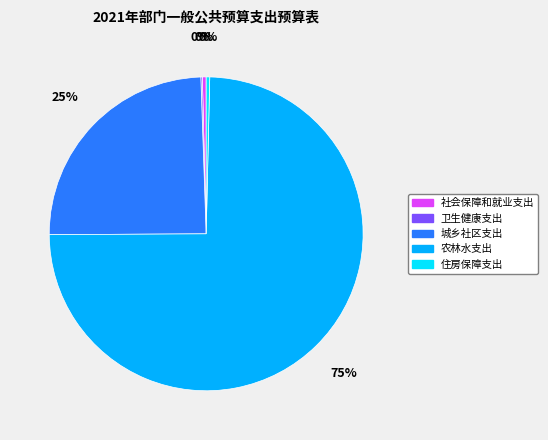

Is there a majority slice in this chart?

Yes